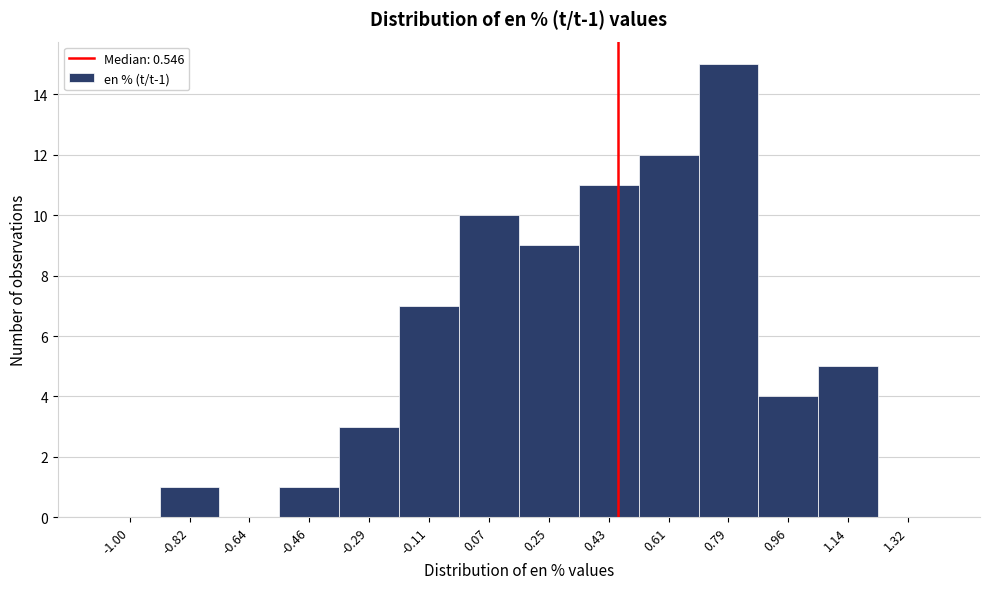

Reading left to right, transcribe all the data shown in this chart.

-1.00=0	-0.82=1	-0.64=0	-0.46=1	-0.29=3	-0.11=7	0.07=10	0.25=9	0.43=11	0.61=12	0.79=15	0.96=4	1.14=5	1.32=0